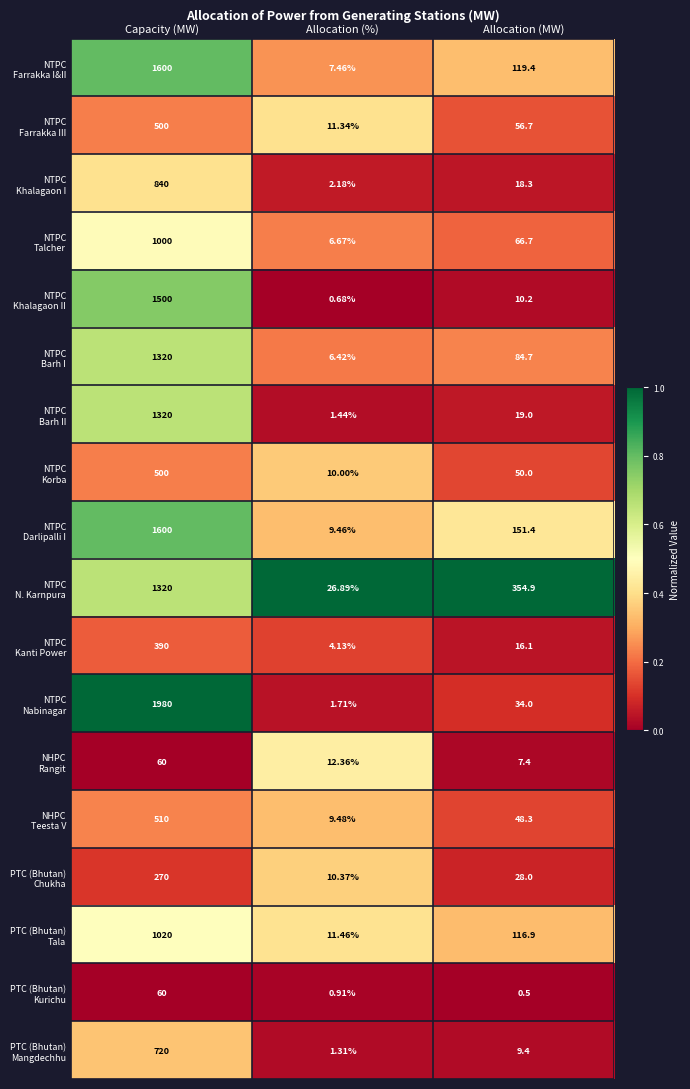

At which category is the sum across all series the highest?

Capacity (MW)